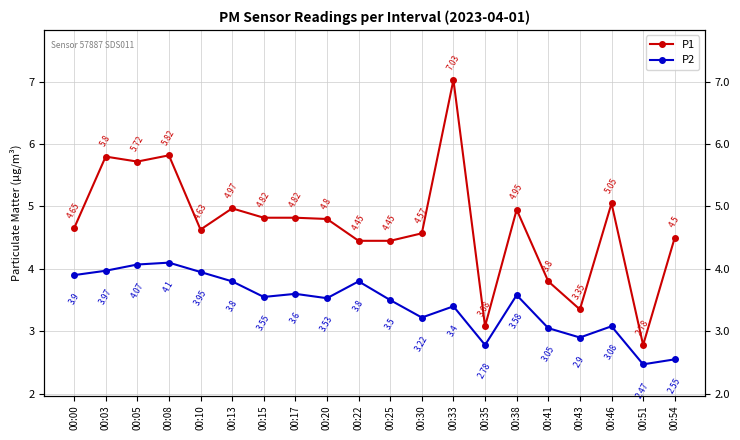

What is the sum of all P1 values?

94.0